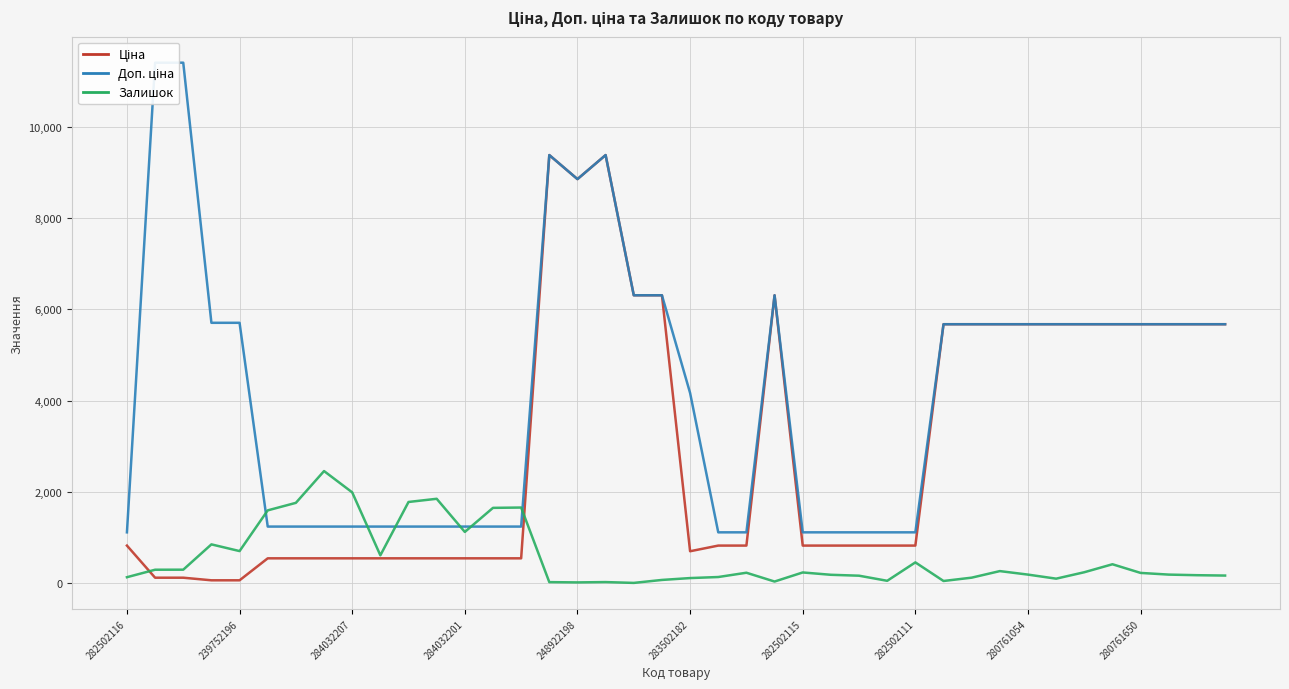

What is the difference between the Доп. ціна values at 29 and 28?

4564.7